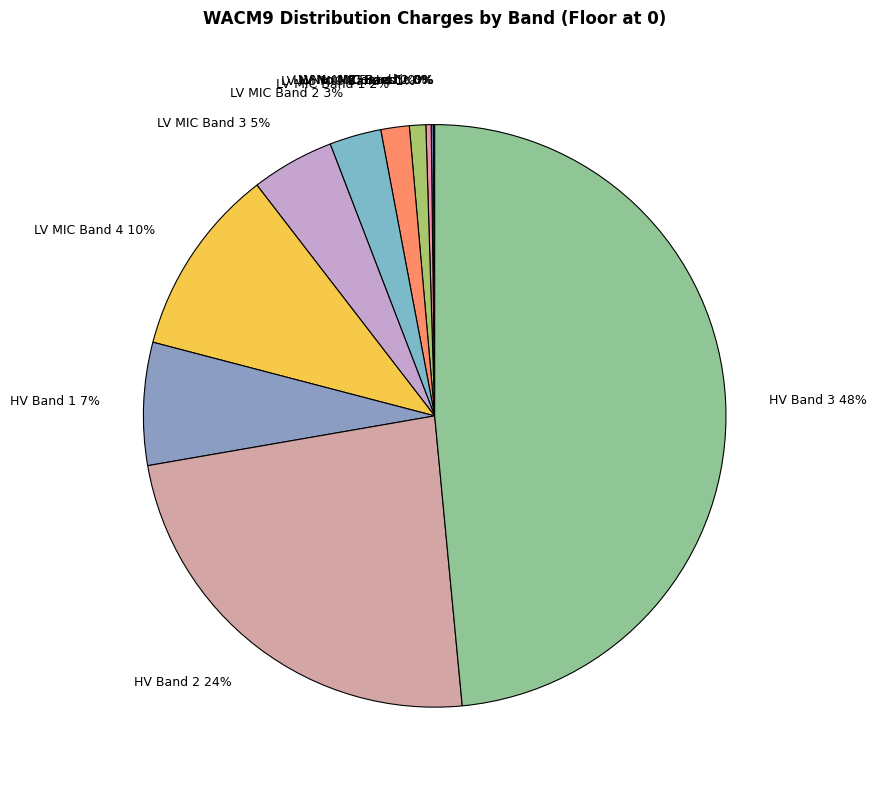

Does any single category account for the majority?

No